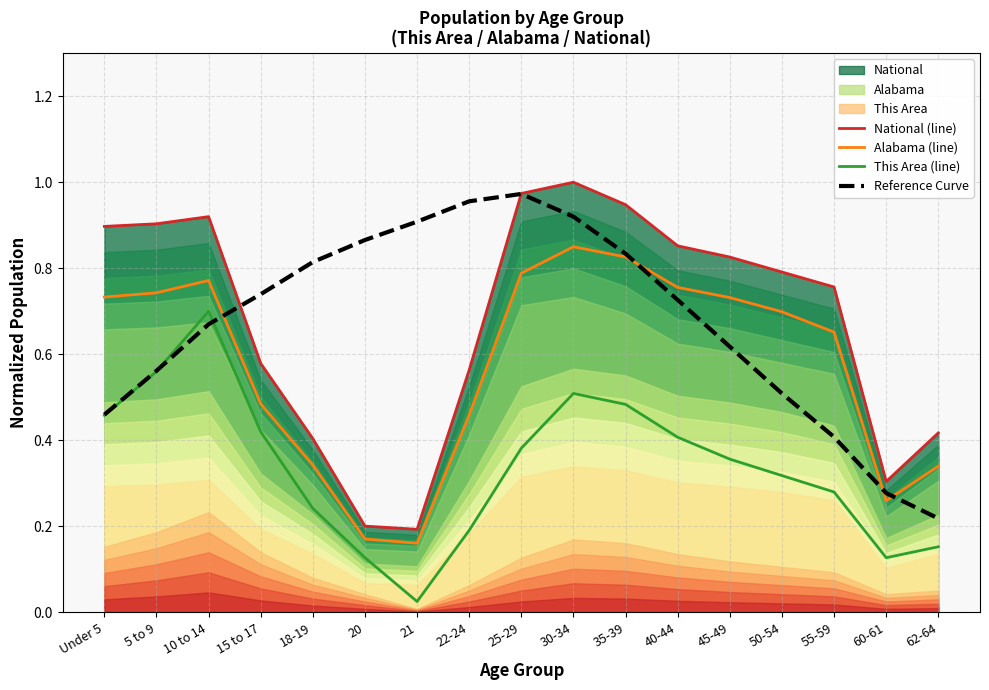

At which category is the sum across all series the highest?

30-34